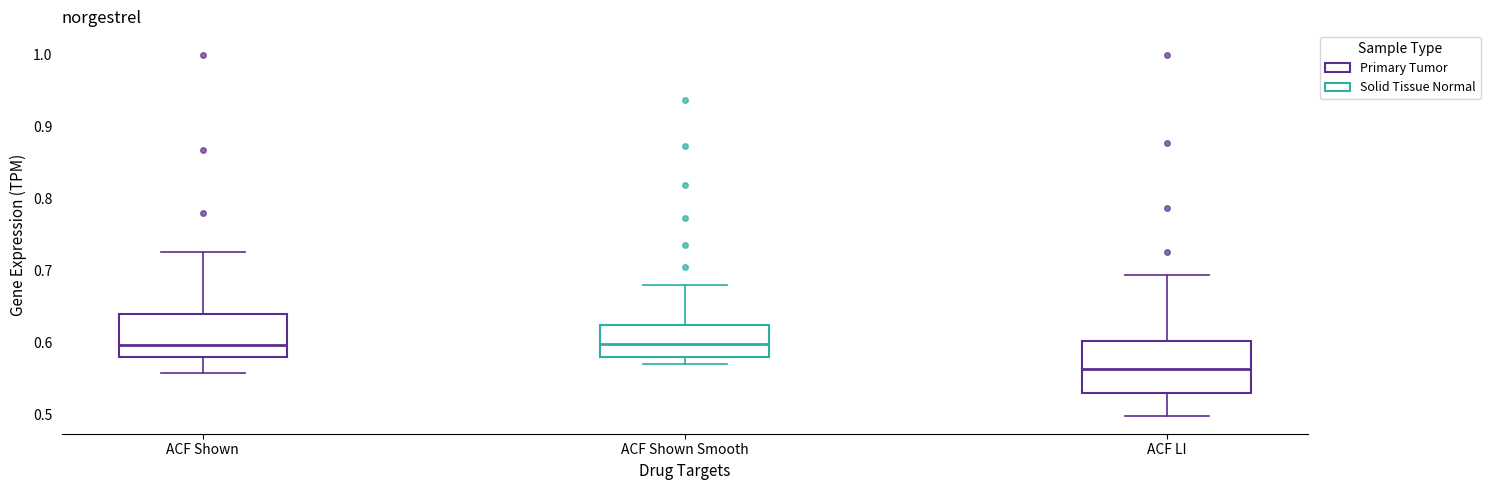

Reading left to right, transcribe this box plot: for each box, give where its median line is, the range the box spans, and where its two whiskers end, as read against the y-axis. The values are not printed on the chart, so give them approximately, as read against the axis.

ACF Shown: median 0.60, box 0.58 to 0.64, whiskers 0.56 to 0.73
ACF Shown Smooth: median 0.60, box 0.58 to 0.63, whiskers 0.57 to 0.68
ACF LI: median 0.56, box 0.53 to 0.60, whiskers 0.50 to 0.70